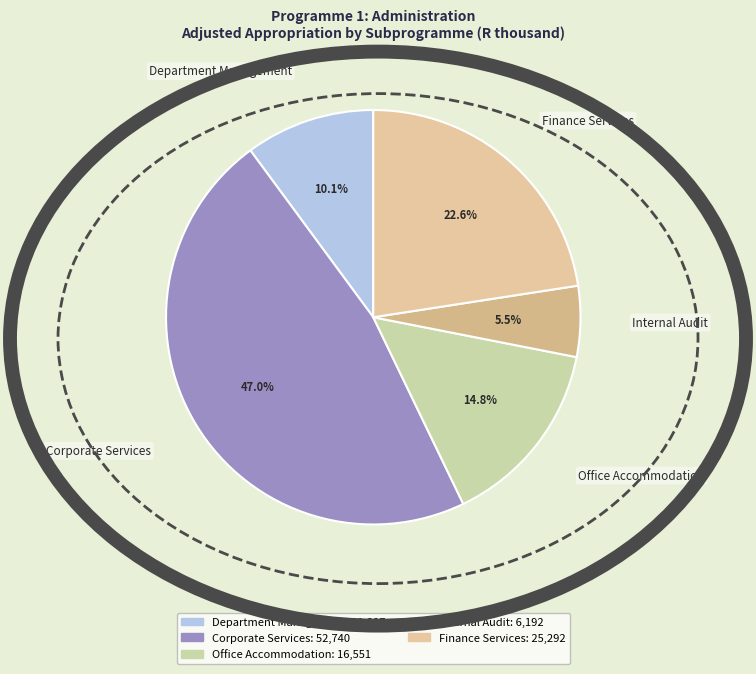

To the nearest percent, what is the combined percentage of Finance Services and Office Accommodation?

37%